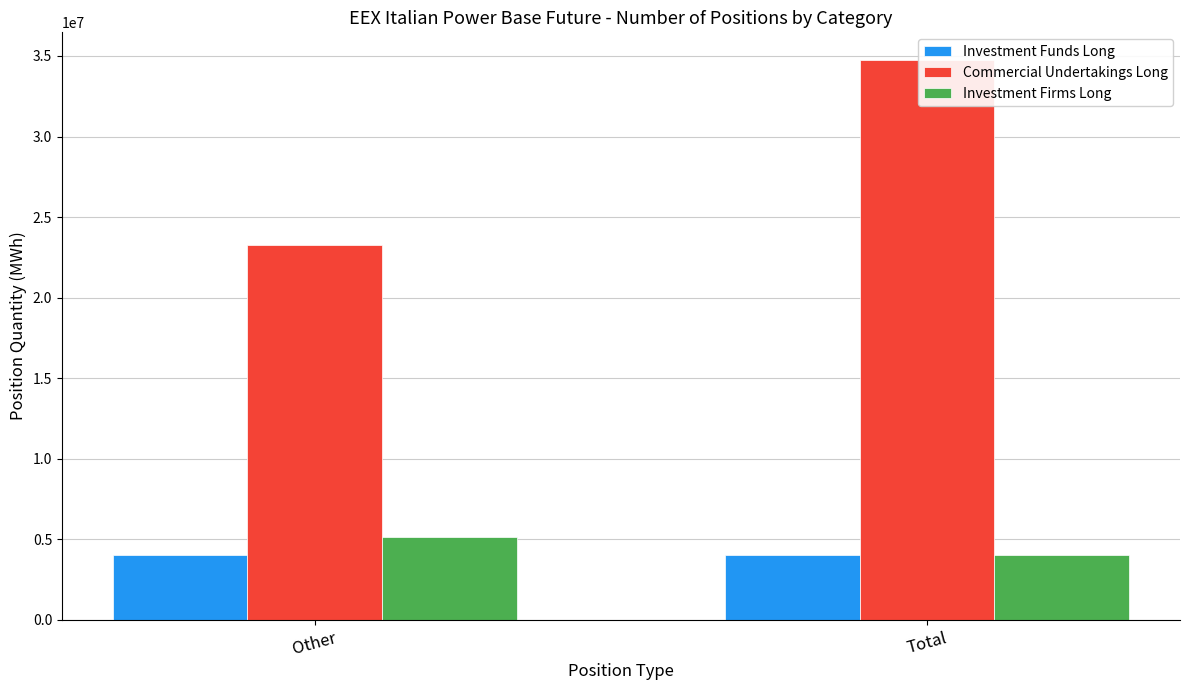

At which category is the sum across all series the highest?

Total